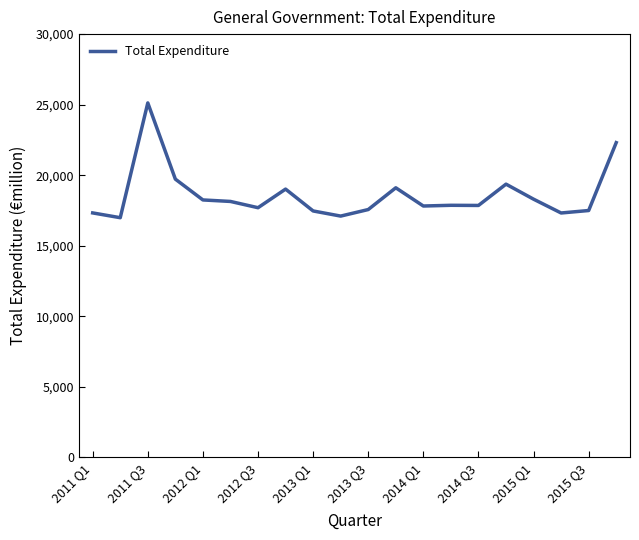

What is the maximum value shown in the chart?

25124